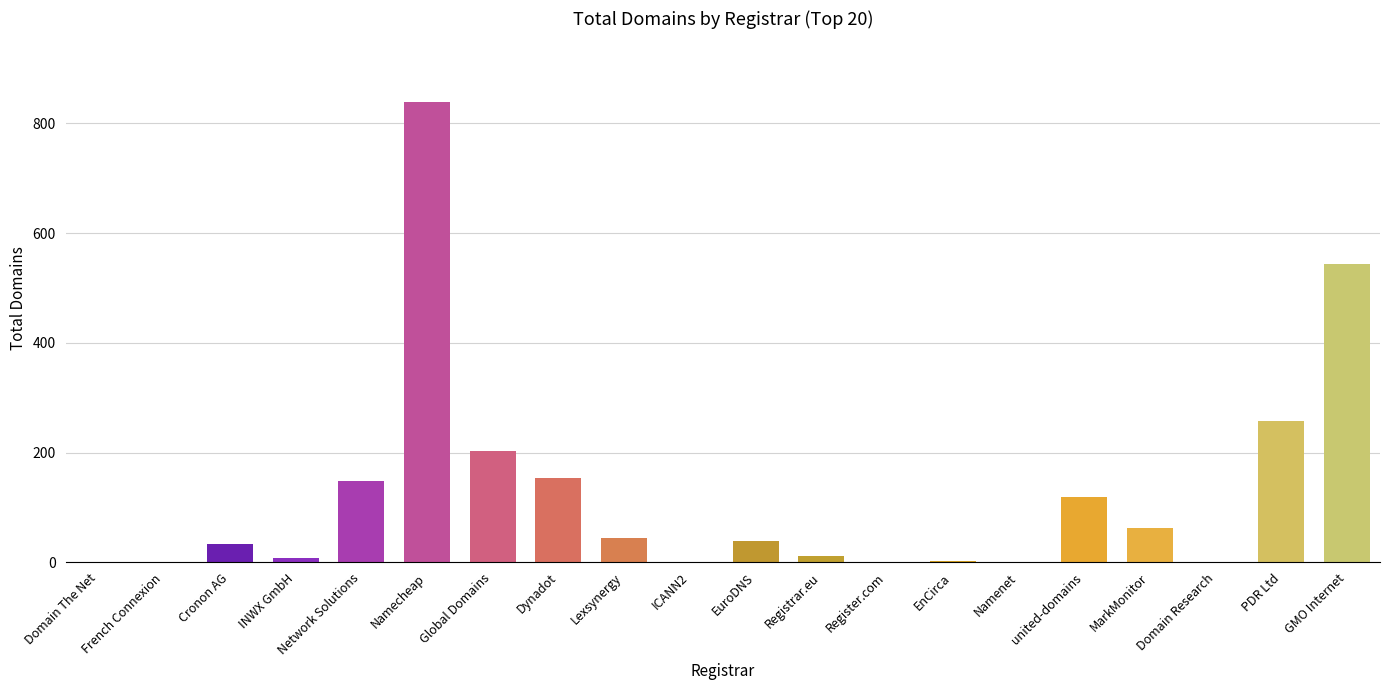

What is the change in value from Global Domains to PDR Ltd?

+54